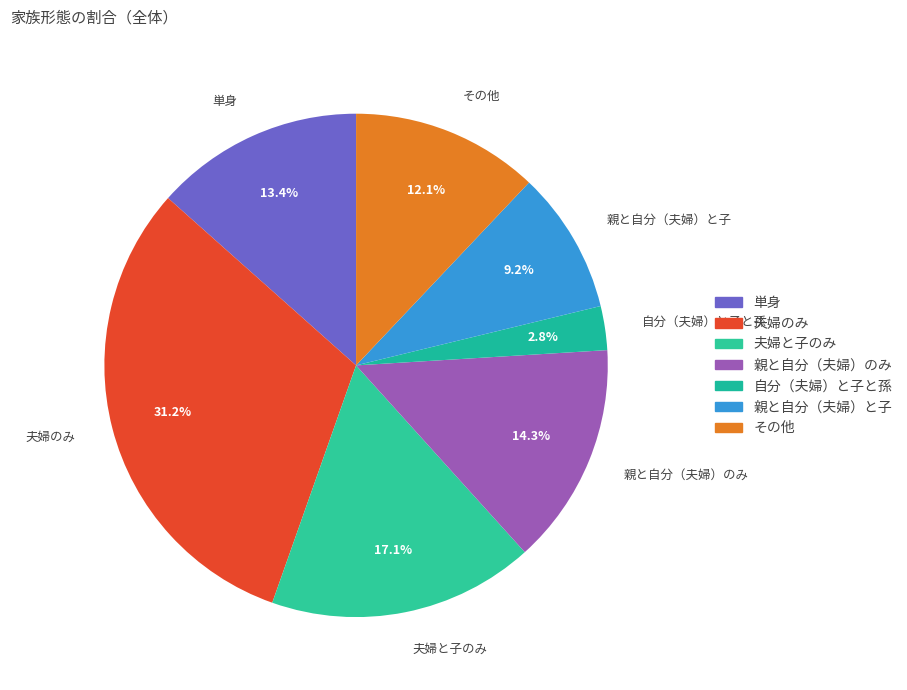

To the nearest percent, what portion does 夫婦のみ represent?

31%